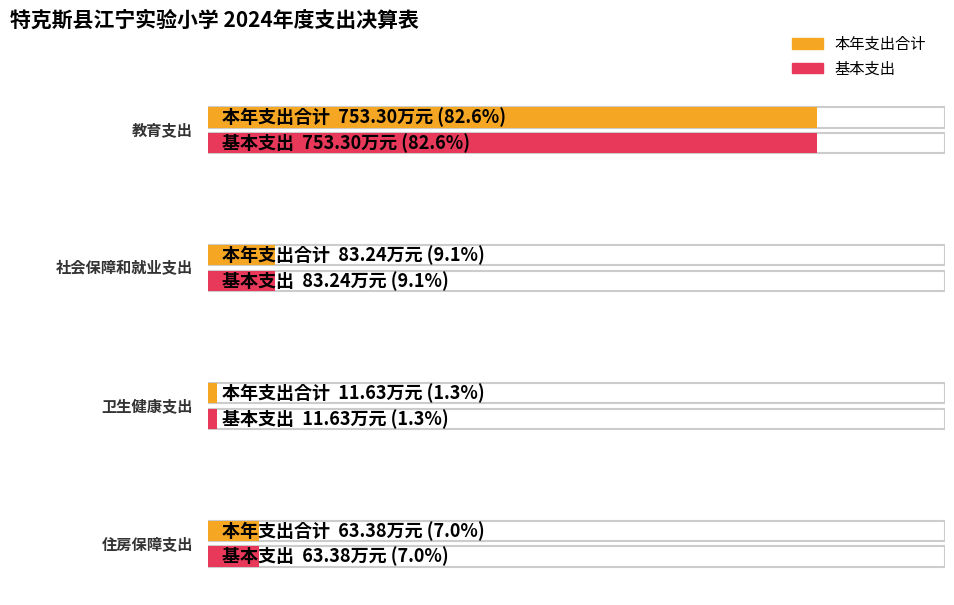

What is the value of the 本年支出合计 bar at the 3rd from the left?

11.6